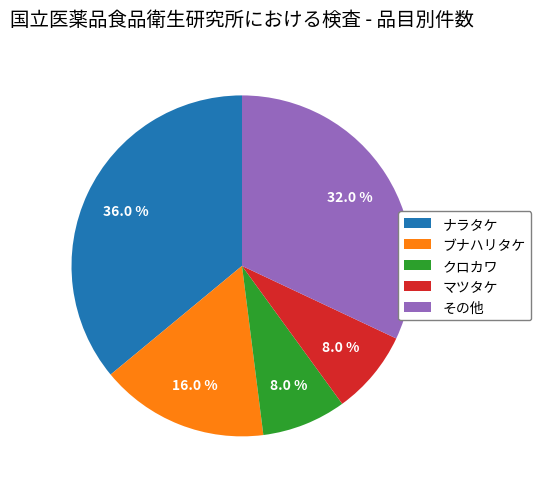

What percentage is the クロカワ slice, to the nearest percent?

8%